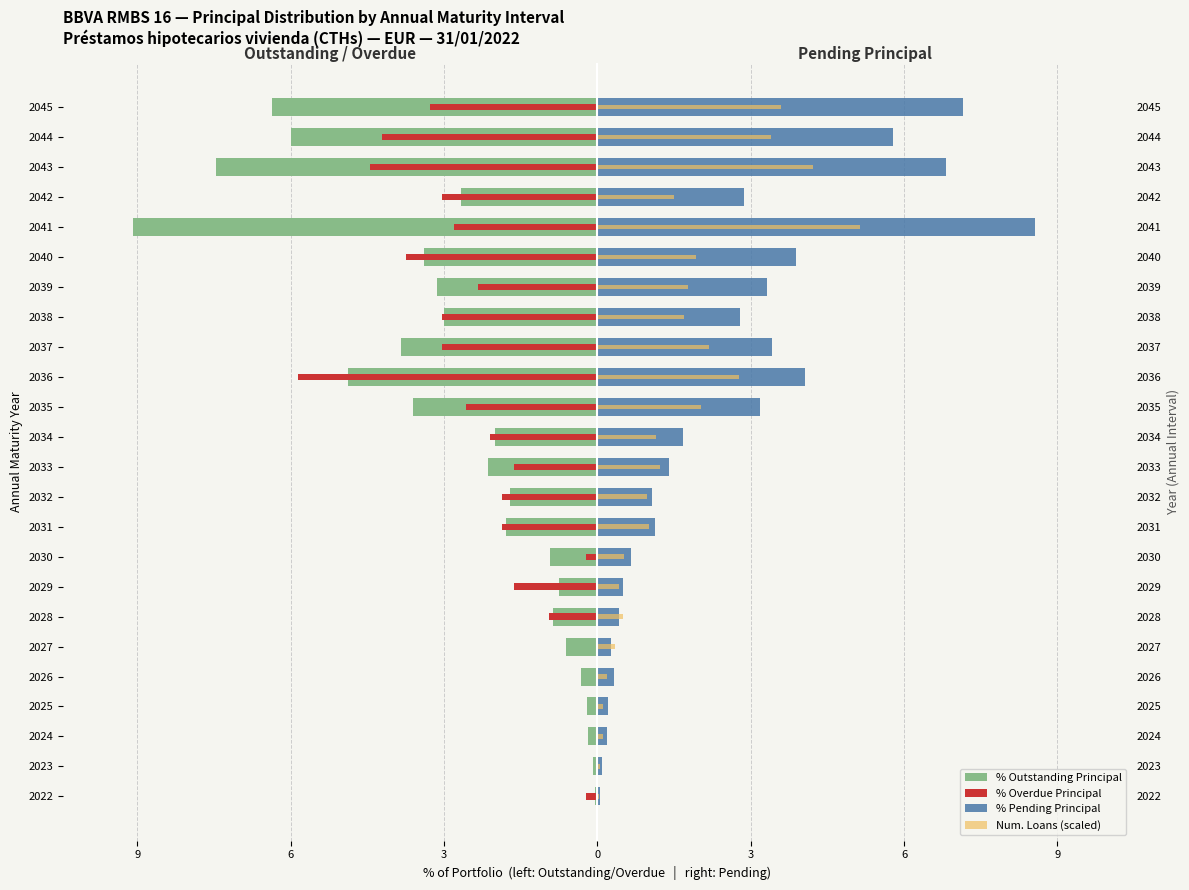

What is the approximate value of % Outstanding Principal at 2025?

-0.2